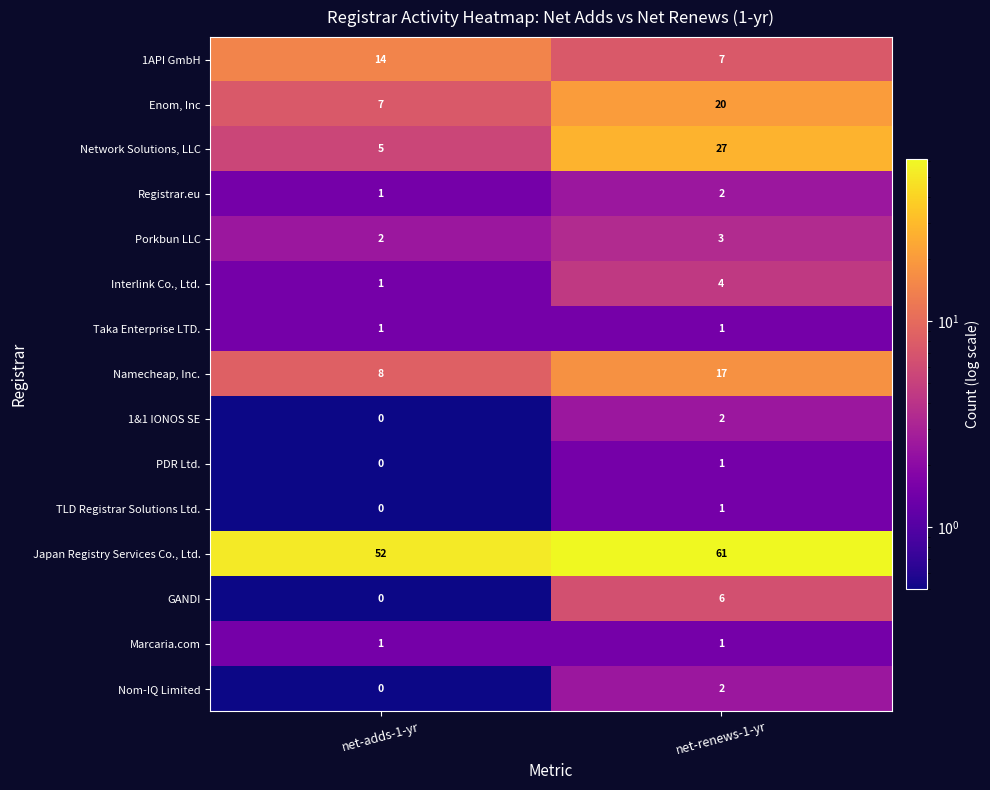

Rank the categories by Nom-IQ Limited value from highest to lowest.

net-renews-1-yr, net-adds-1-yr